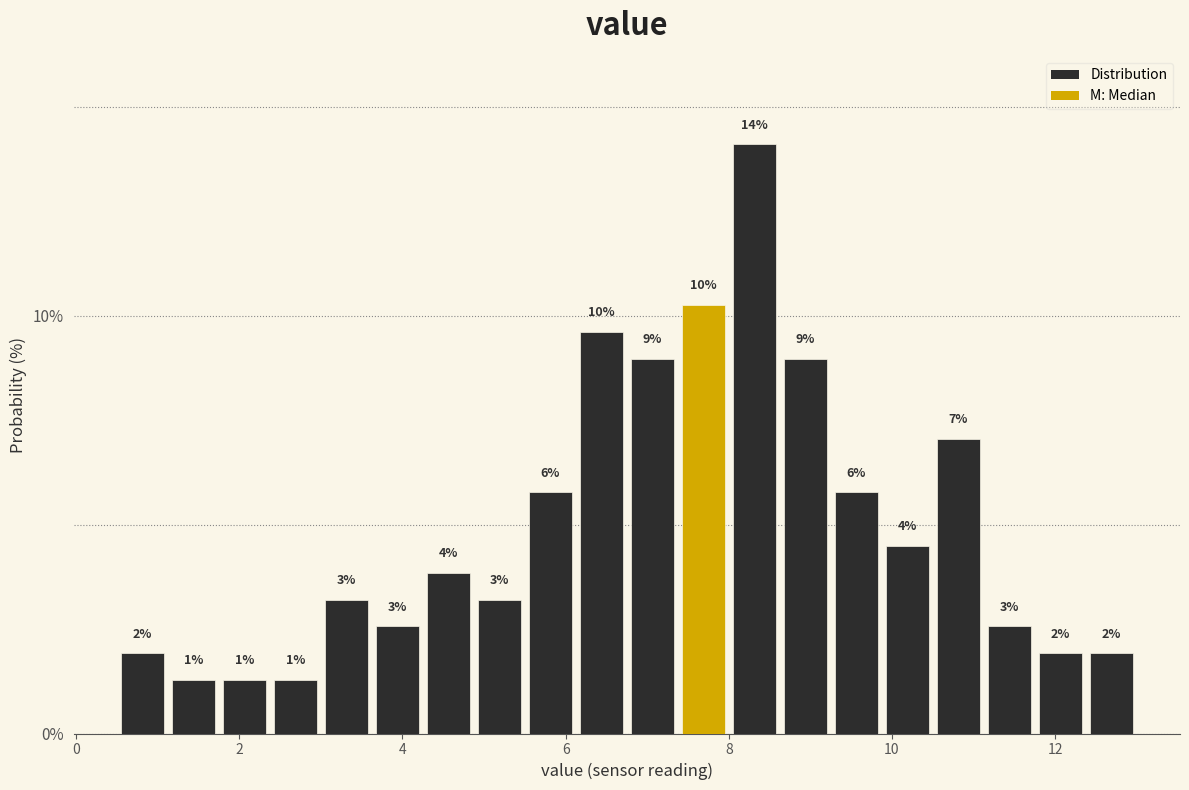

Around what value on the x-axis is the tallest bar? Give the approximate position of its centre, as read against the axis.

8.4